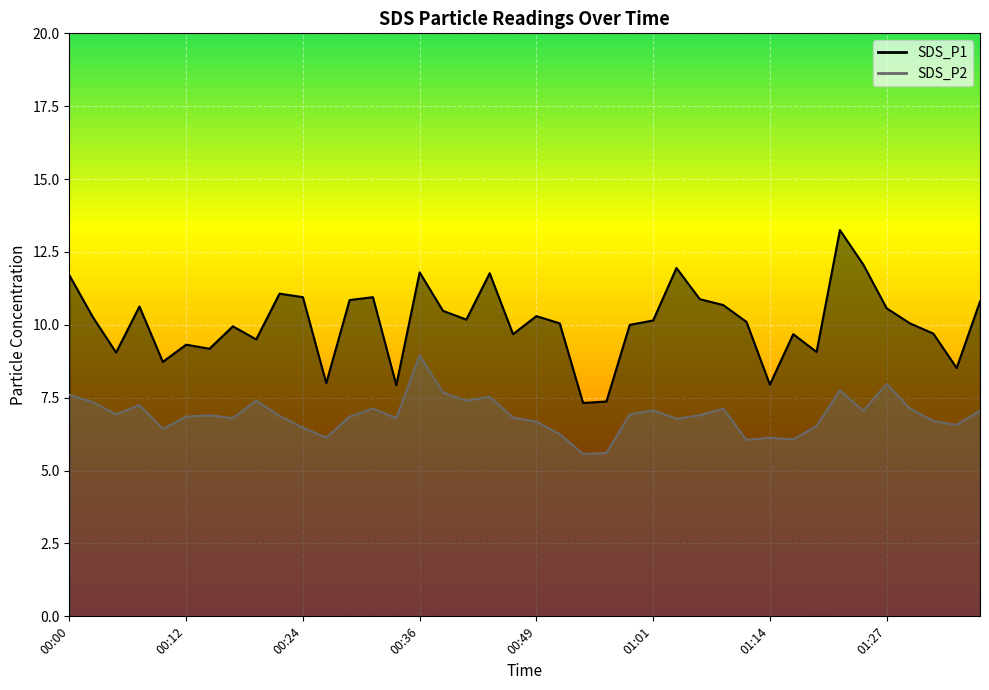

Where is the first local maximum for SDS_P2?

00:07